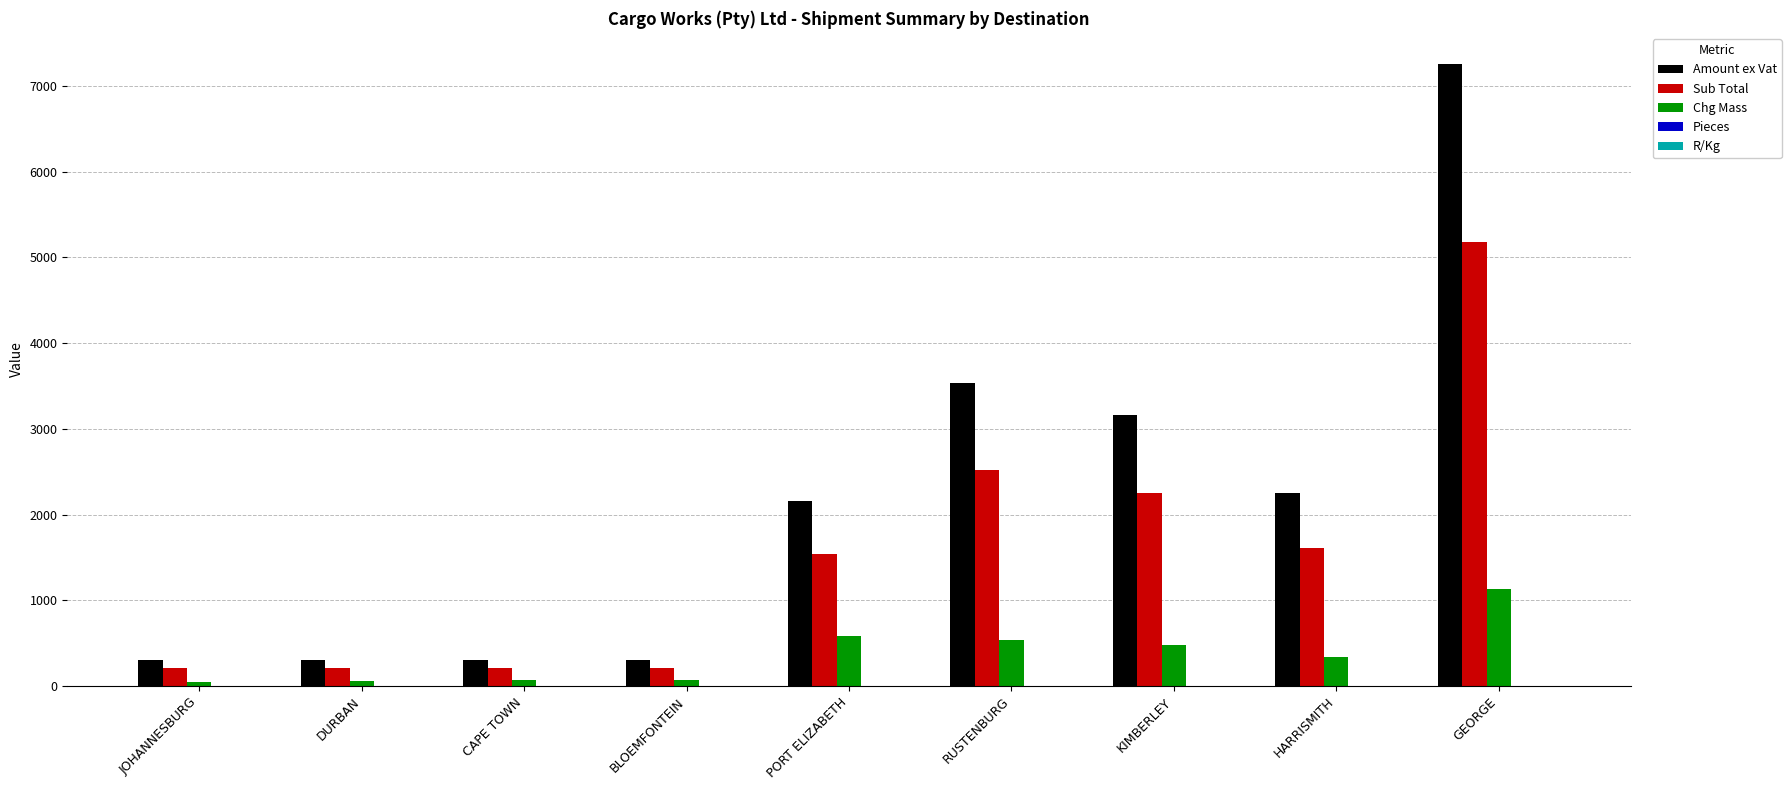

What is the average value of the Sub Total series?

1552.2